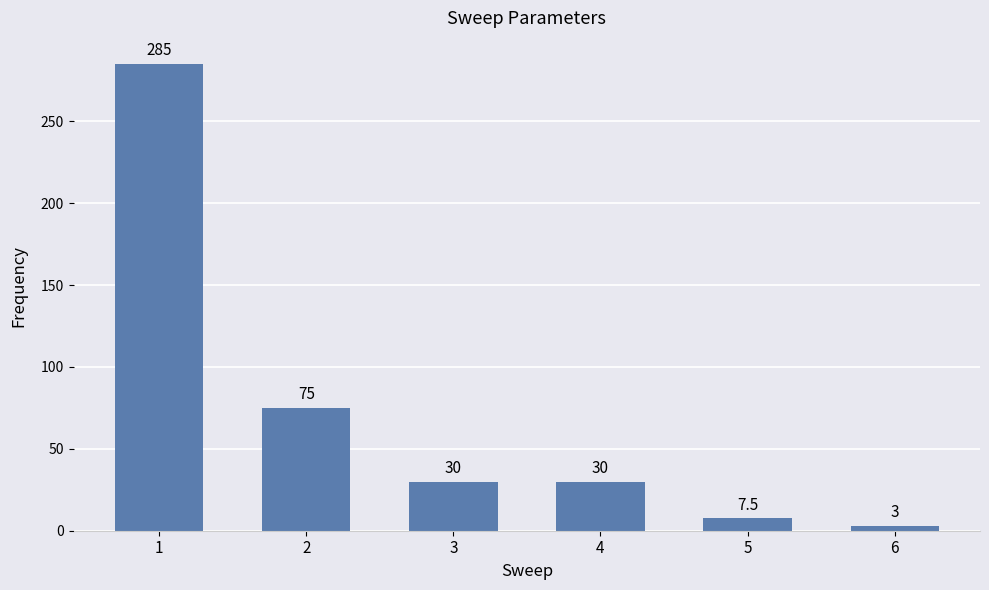

At which category does the chart reach its peak across all series?

1